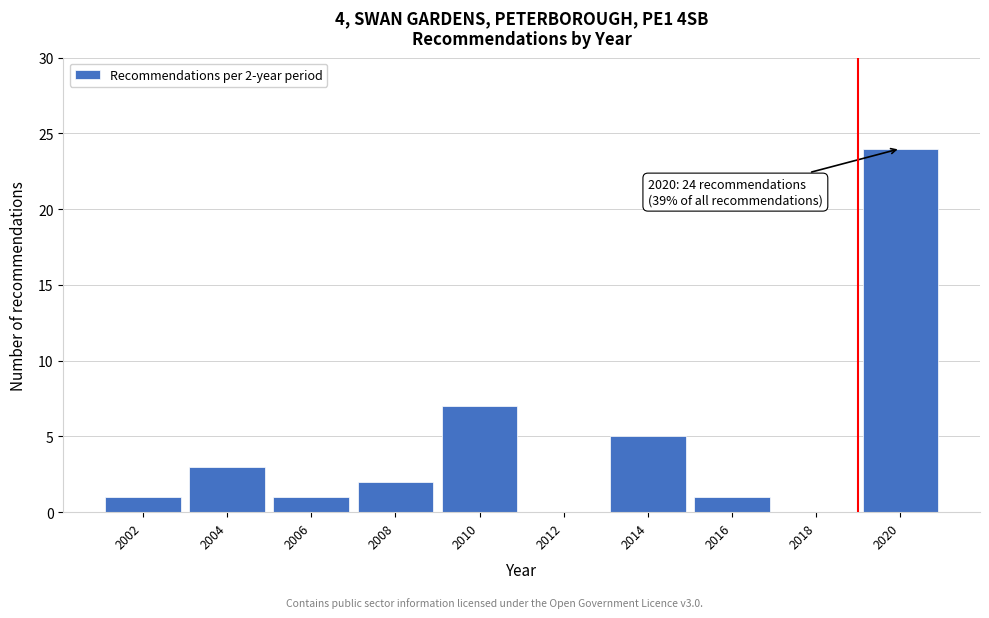

Reading left to right, extract all data points from this chart.

2002=1	2004=3	2006=1	2008=2	2010=7	2012=0	2014=5	2016=1	2018=0	2020=24